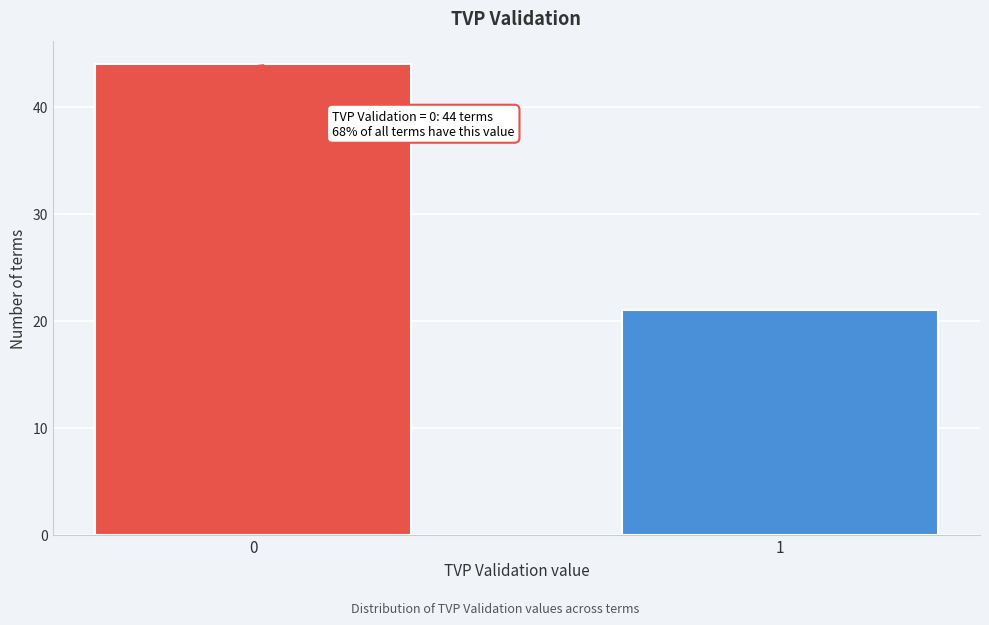

Reading left to right, transcribe all the data shown in this chart.

0=44	1=21